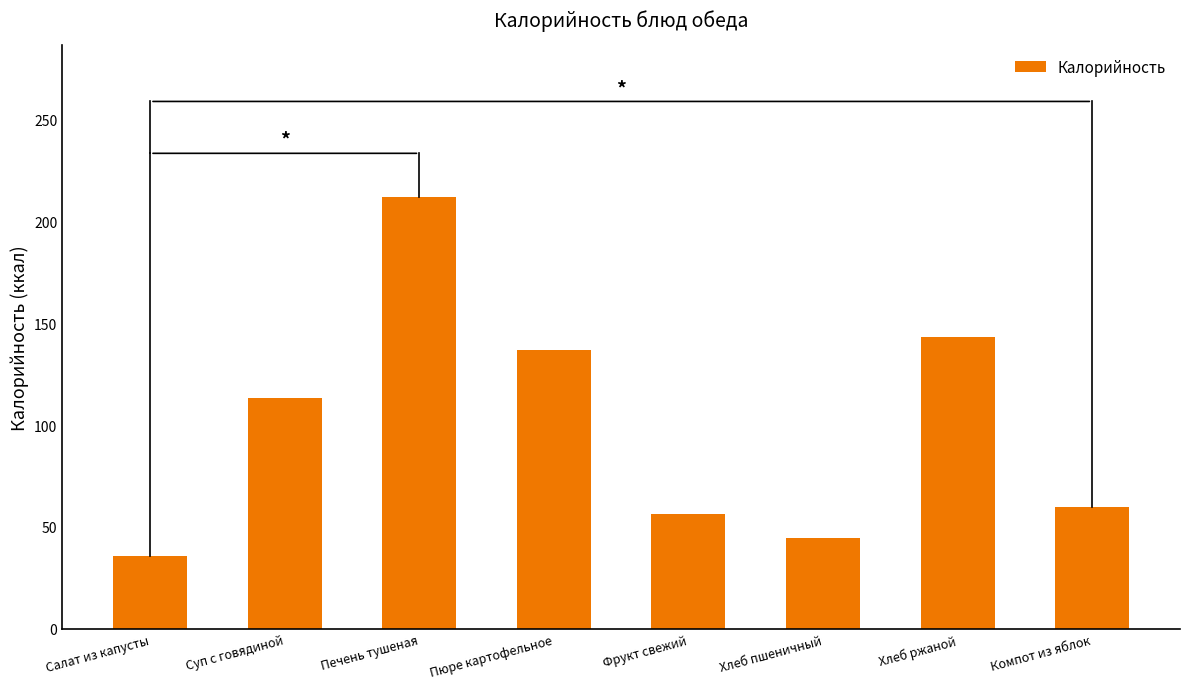

List the labels in order of value, smallest first.

Салат из капусты, Хлеб пшеничный, Фрукт свежий, Компот из яблок, Суп с говядиной, Пюре картофельное, Хлеб ржаной, Печень тушеная